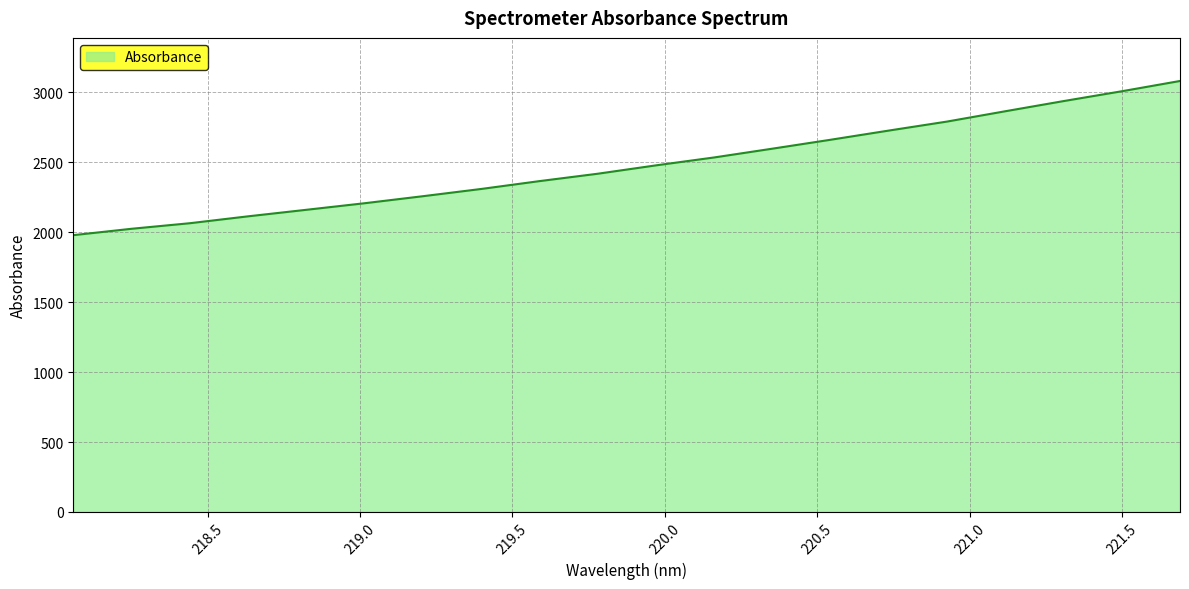

What is the smallest value displayed?

1979.5